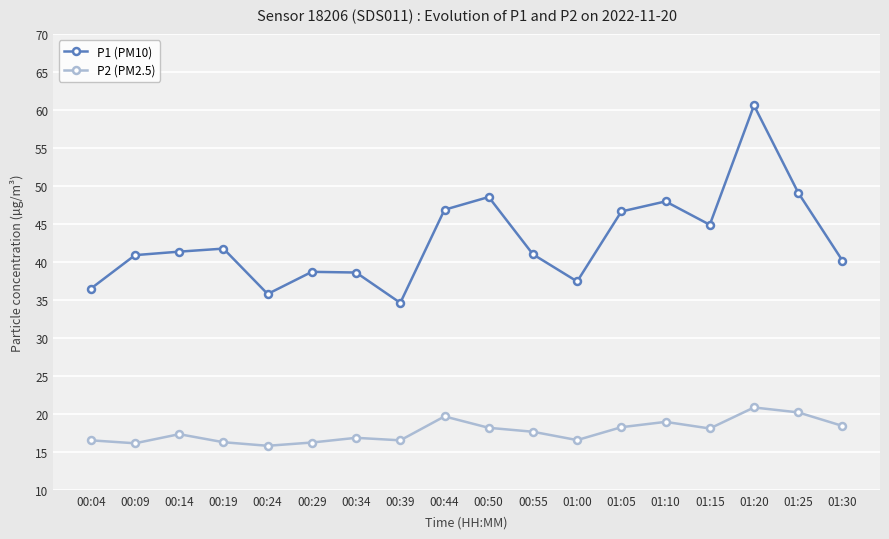

What is the value of the P1 (PM10) point at the 6th from the left?

38.7